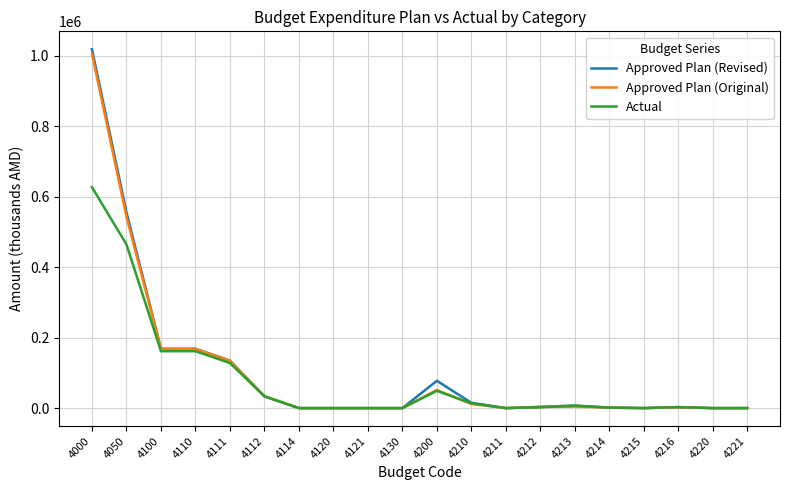

Which category has the highest value in the Actual series?

4000